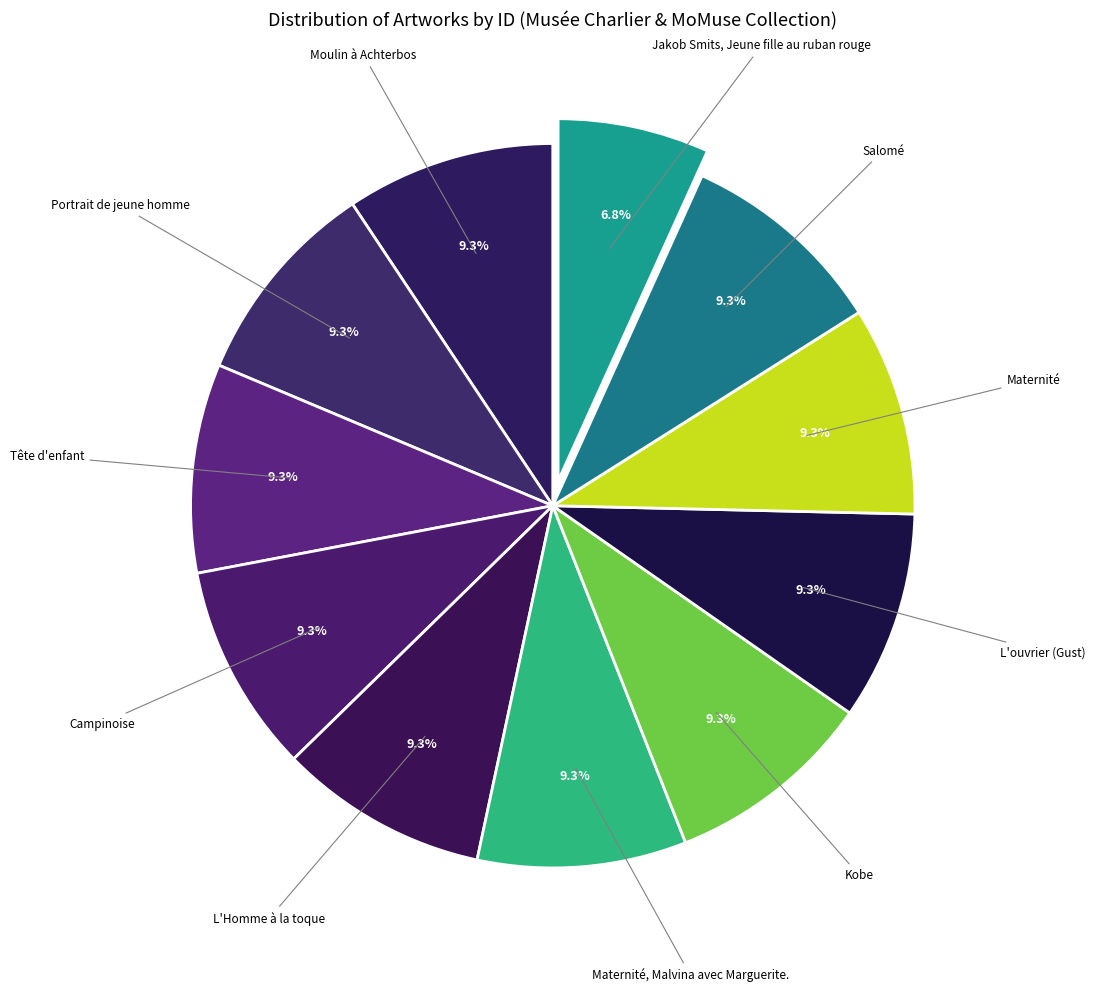

How many slices are in this pie chart?

11